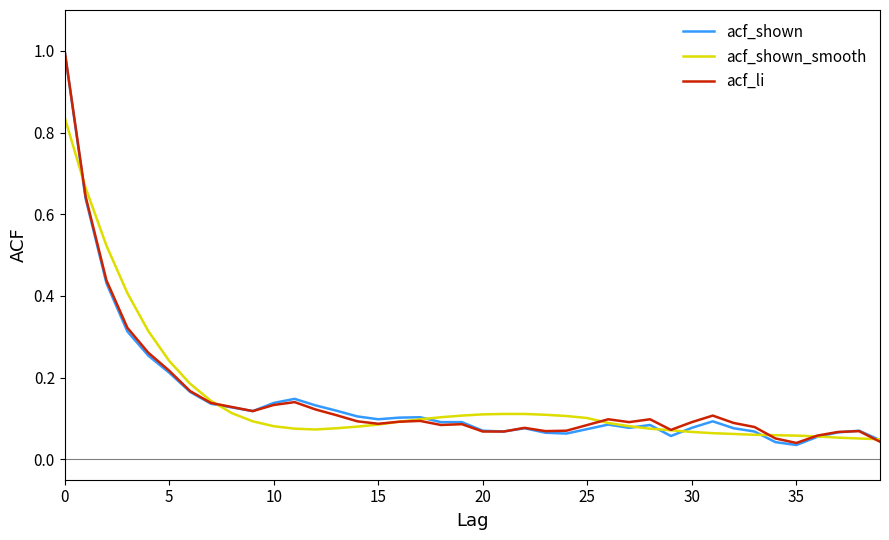

What is the highest value of the acf_shown series?

1.0